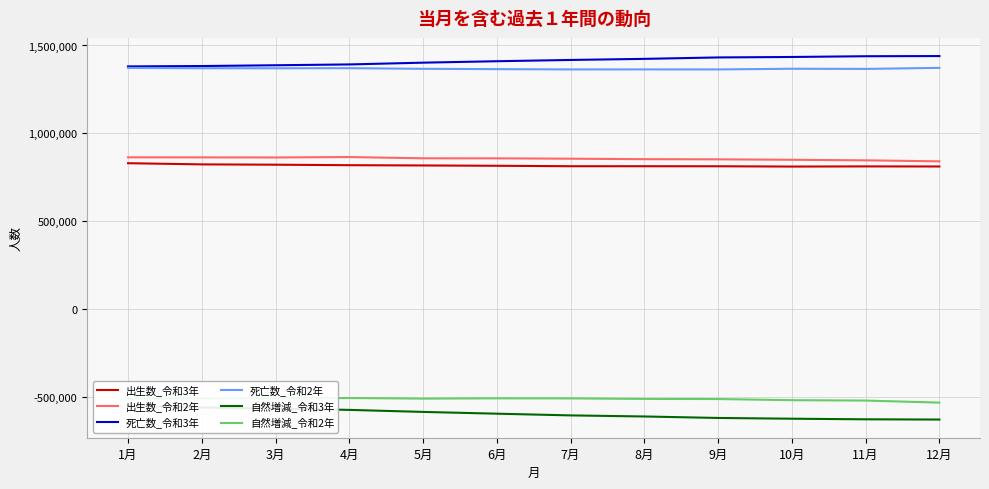

At 3月, list the series in order from largest to smallest.

死亡数_令和3年, 死亡数_令和2年, 出生数_令和2年, 出生数_令和3年, 自然増減_令和2年, 自然増減_令和3年